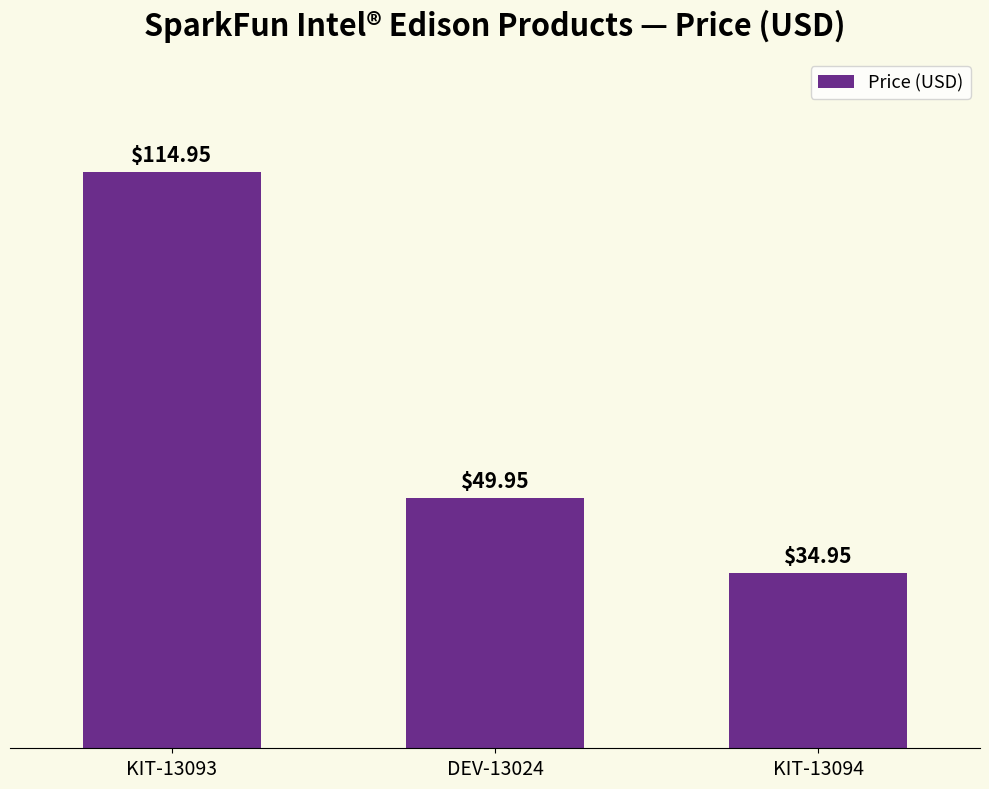

What is the value of the 3rd bar from the left?

35.0